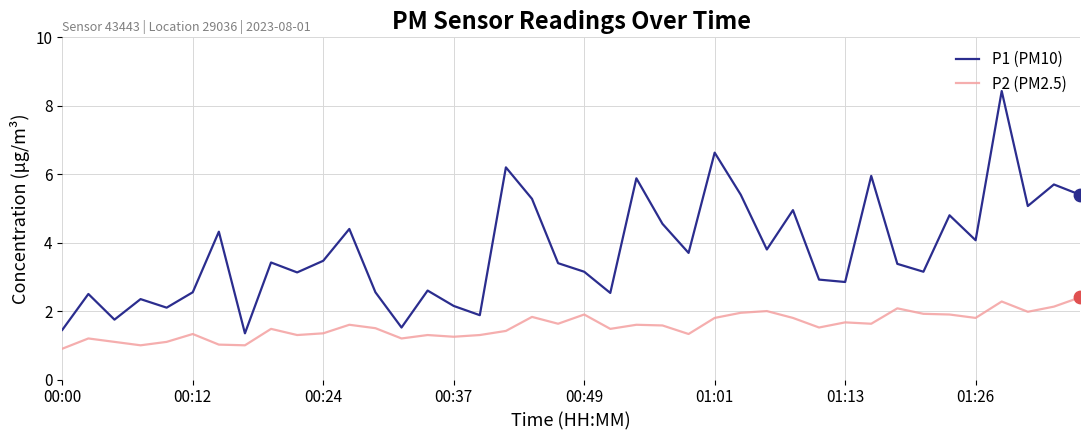

What are all the series names shown in the legend?

P1 (PM10), P2 (PM2.5)